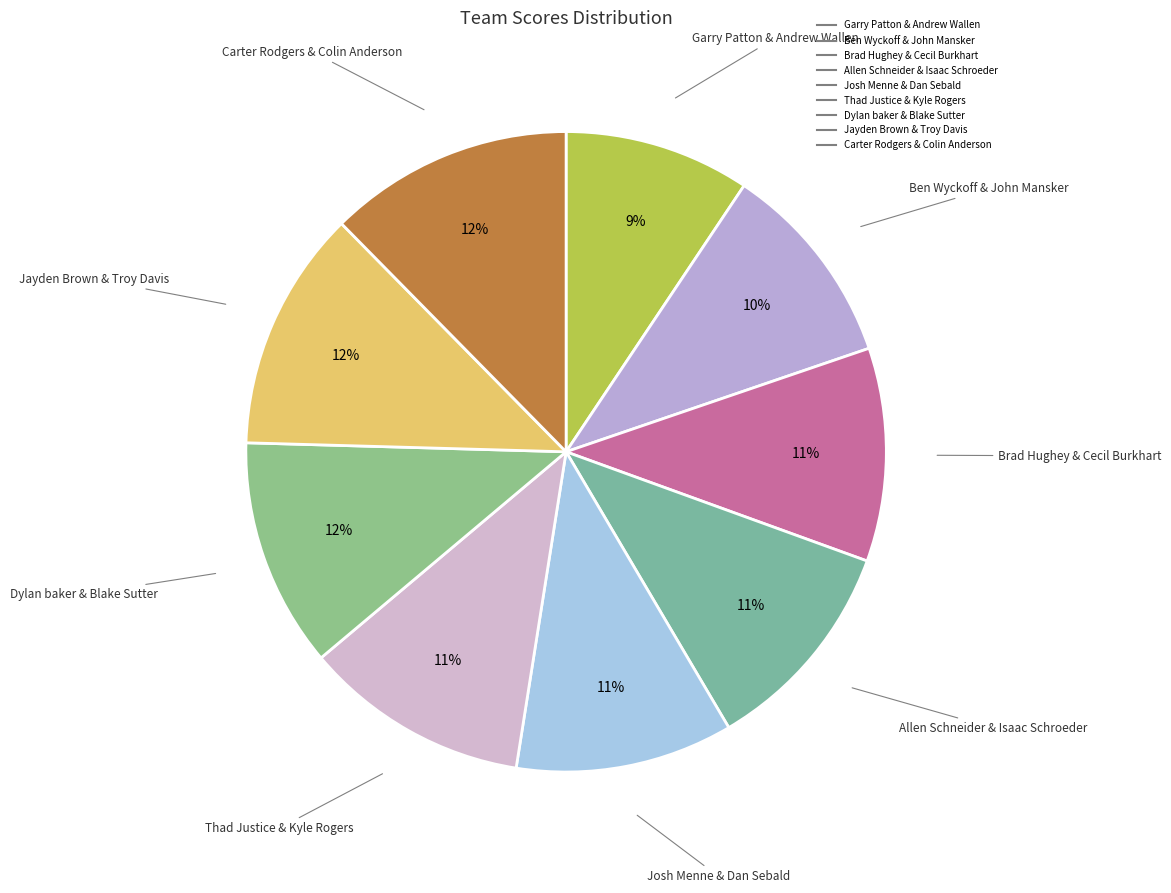

To the nearest percent, what is the average slice percentage?

11%